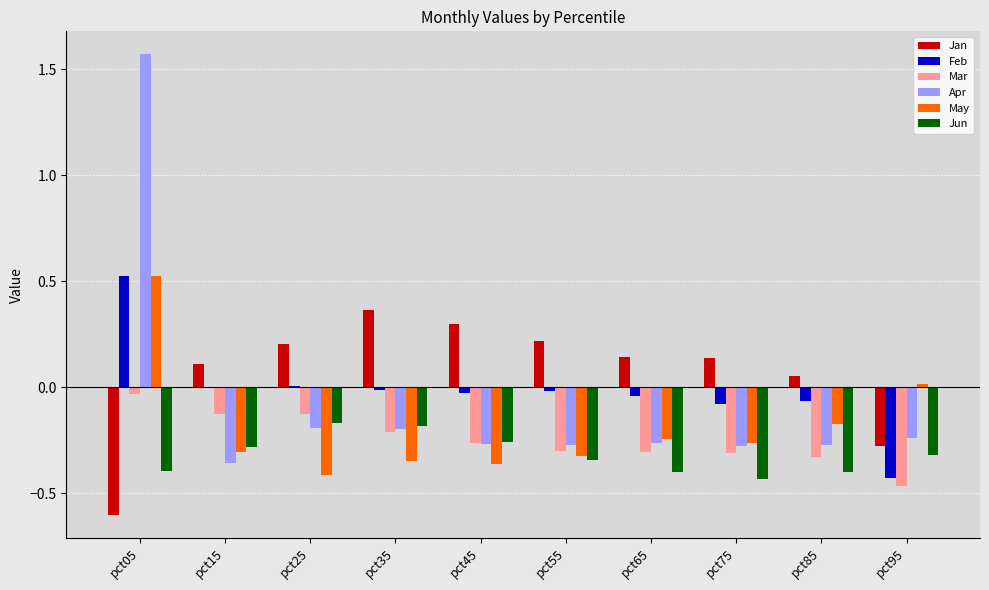

The value of Feb at pct05 is 0.3. True or false?

False